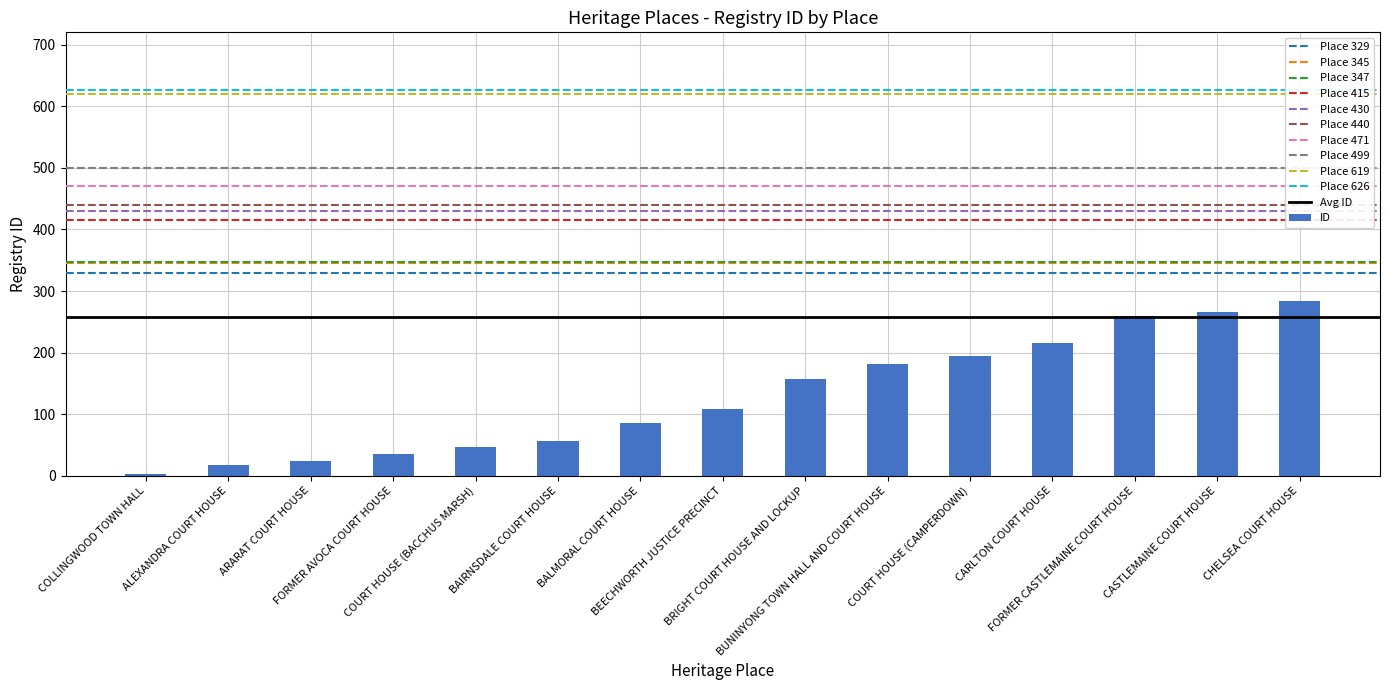

List the labels in order of value, largest first.

CHELSEA COURT HOUSE, CASTLEMAINE COURT HOUSE, FORMER CASTLEMAINE COURT HOUSE, CARLTON COURT HOUSE, COURT HOUSE (CAMPERDOWN), BUNINYONG TOWN HALL AND COURT HOUSE, BRIGHT COURT HOUSE AND LOCKUP, BEECHWORTH JUSTICE PRECINCT, BALMORAL COURT HOUSE, BAIRNSDALE COURT HOUSE, COURT HOUSE (BACCHUS MARSH), FORMER AVOCA COURT HOUSE, ARARAT COURT HOUSE, ALEXANDRA COURT HOUSE, COLLINGWOOD TOWN HALL